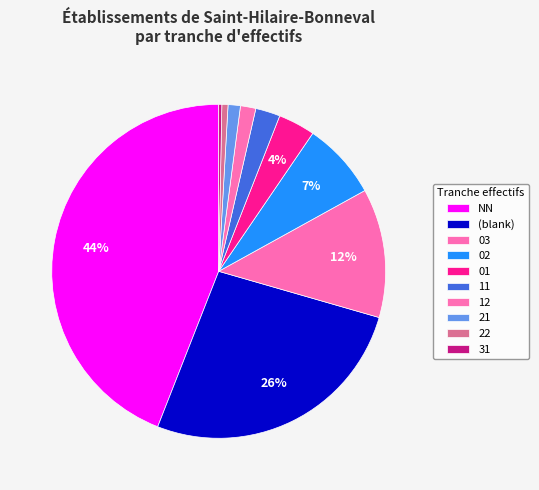

How many slices are in this pie chart?

10